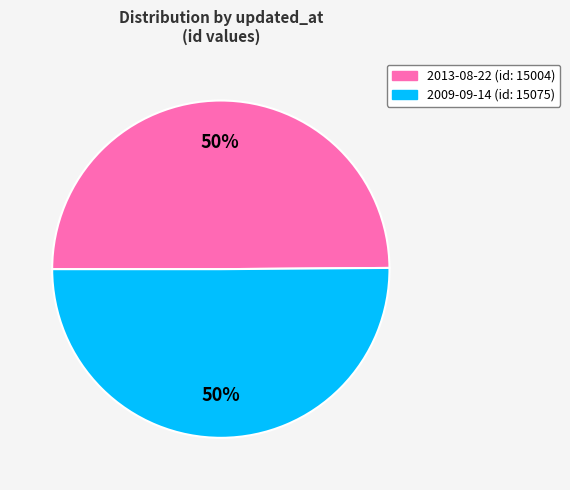

How many slices are in this pie chart?

2